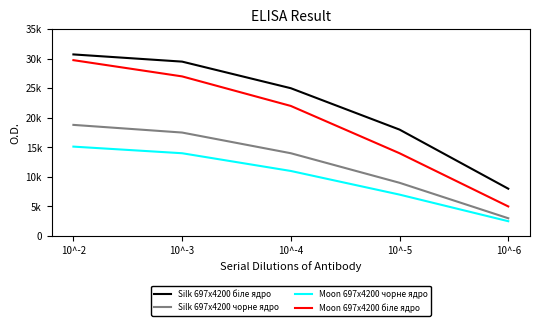

Is this an area chart (filled region under the line)?

No